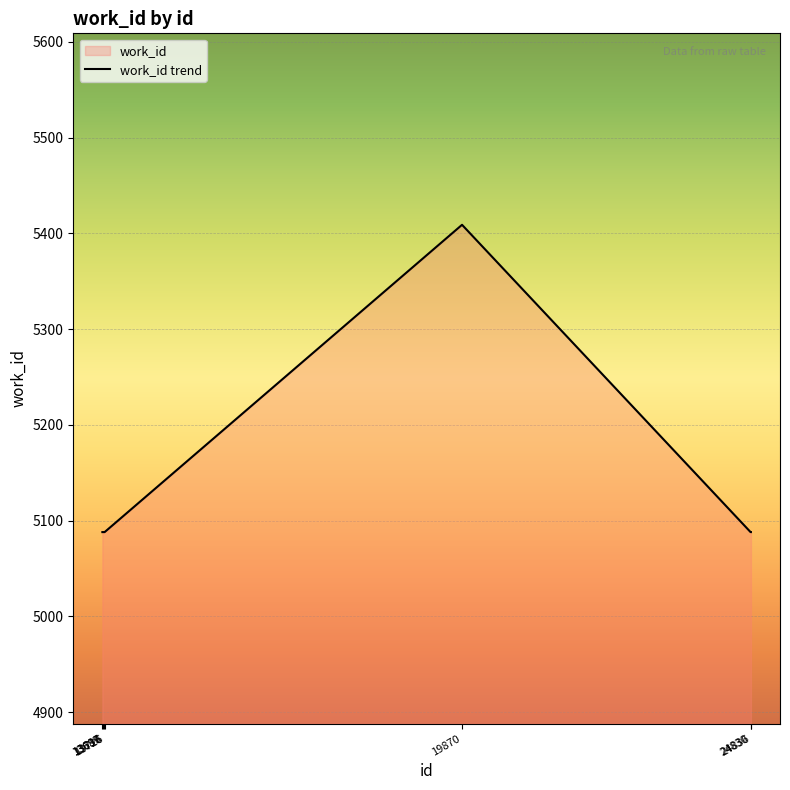

What is the sum of the values at 24830 and 13726?

10176